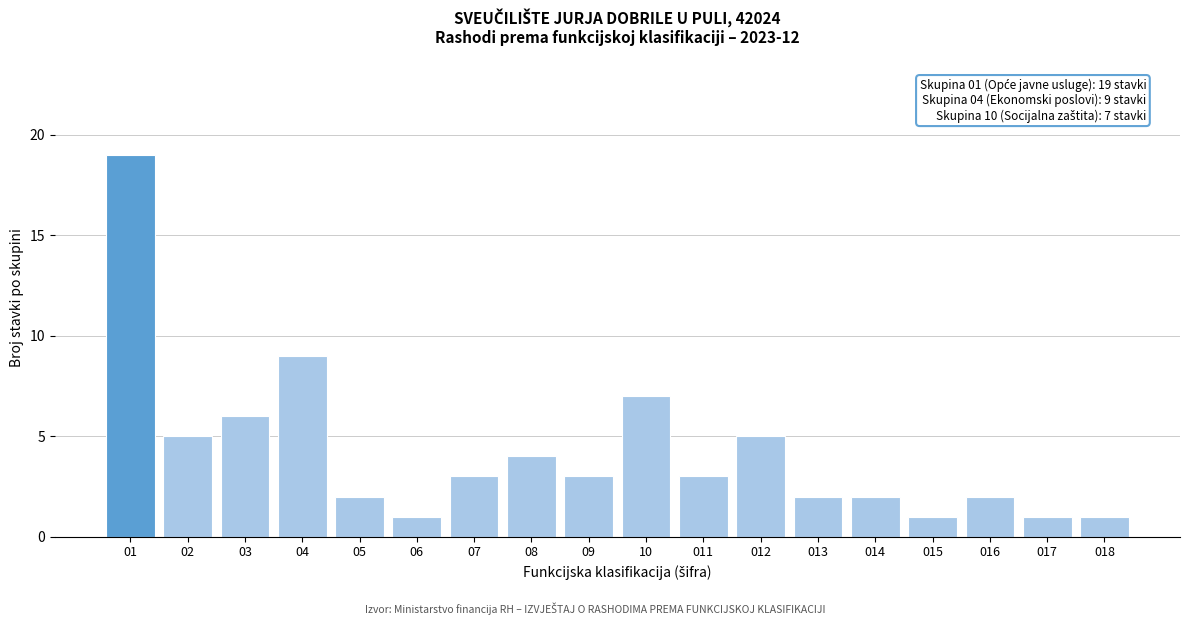

Reading left to right, list all the values displayed in this chart.

01=19	02=5	03=6	04=9	05=2	06=1	07=3	08=4	09=3	10=7	011=3	012=5	013=2	014=2	015=1	016=2	017=1	018=1